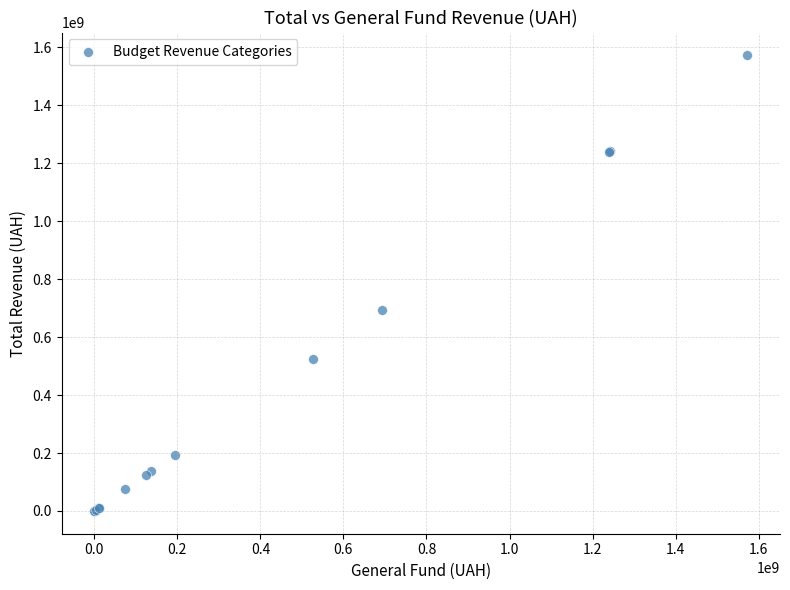

What Y value in the scatter plot is closest to 786512334?

693825467